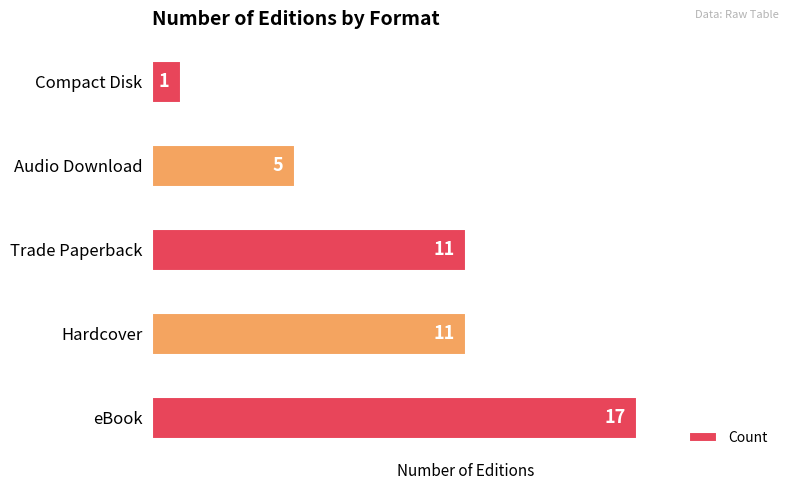

How many categories are shown in the chart?

5